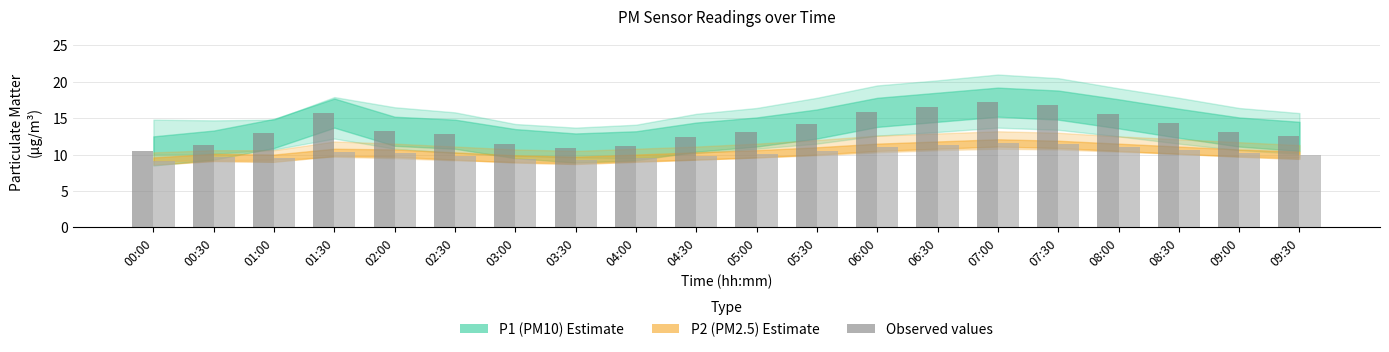

What is the total value across all series at 02:00?

23.4